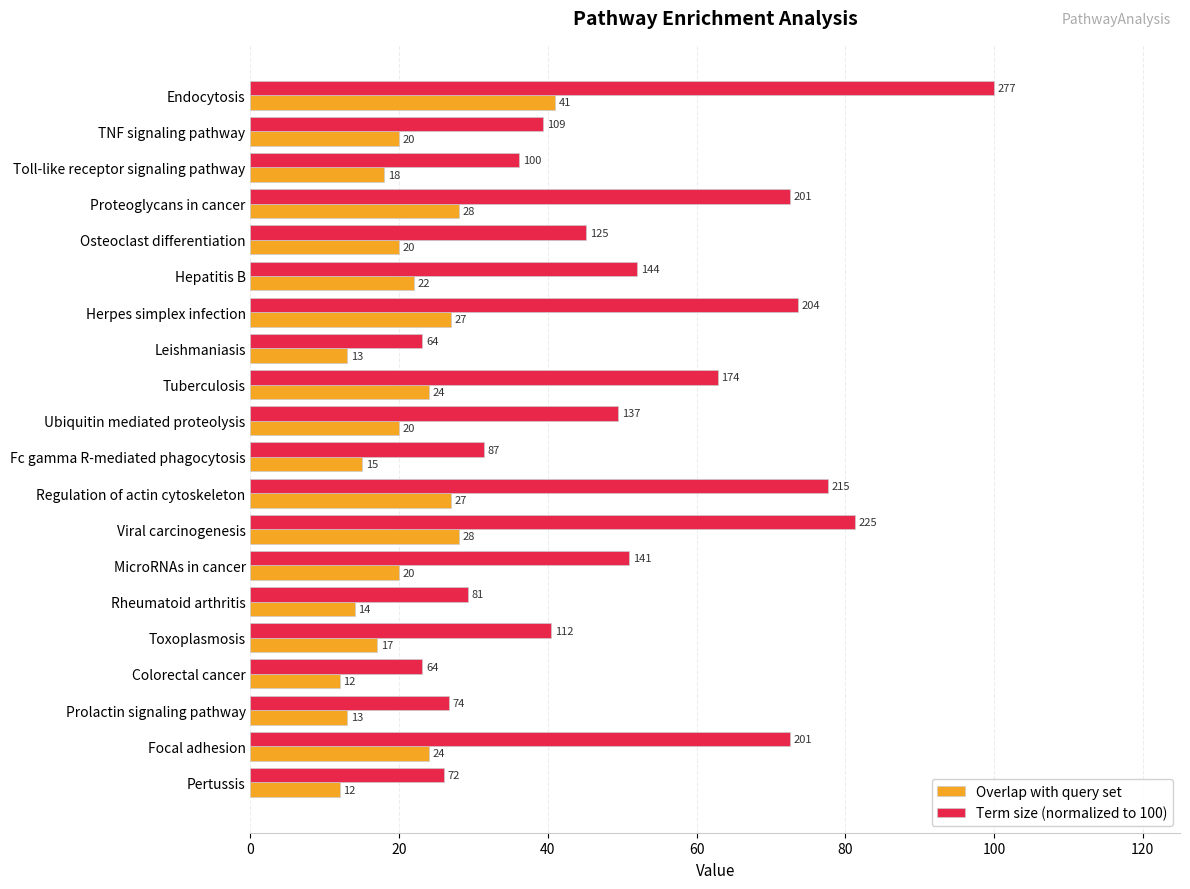

Which series changed the most between Herpes simplex infection and Leishmaniasis?

Term size (normalized to 100)